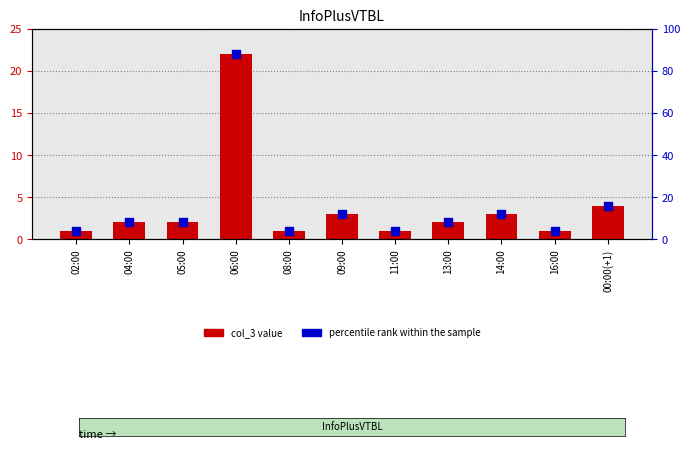

Which series has the widest spread of Y values?

percentile rank within the sample